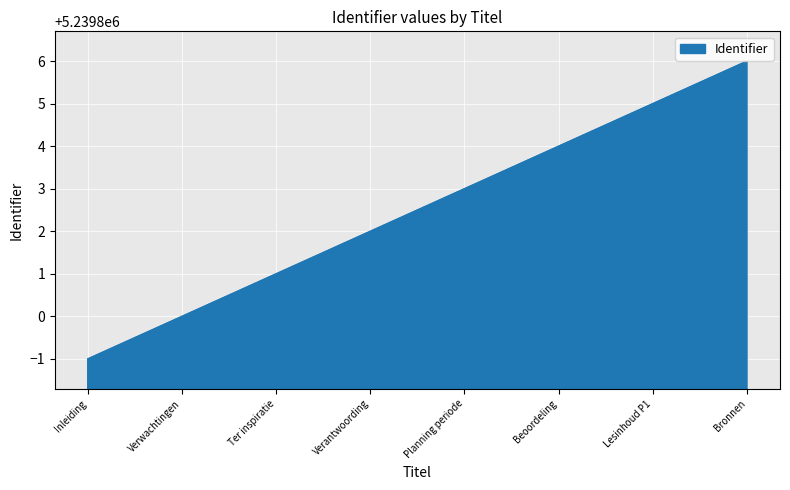

True or false: the data shows 5239806 at Bronnen.

True